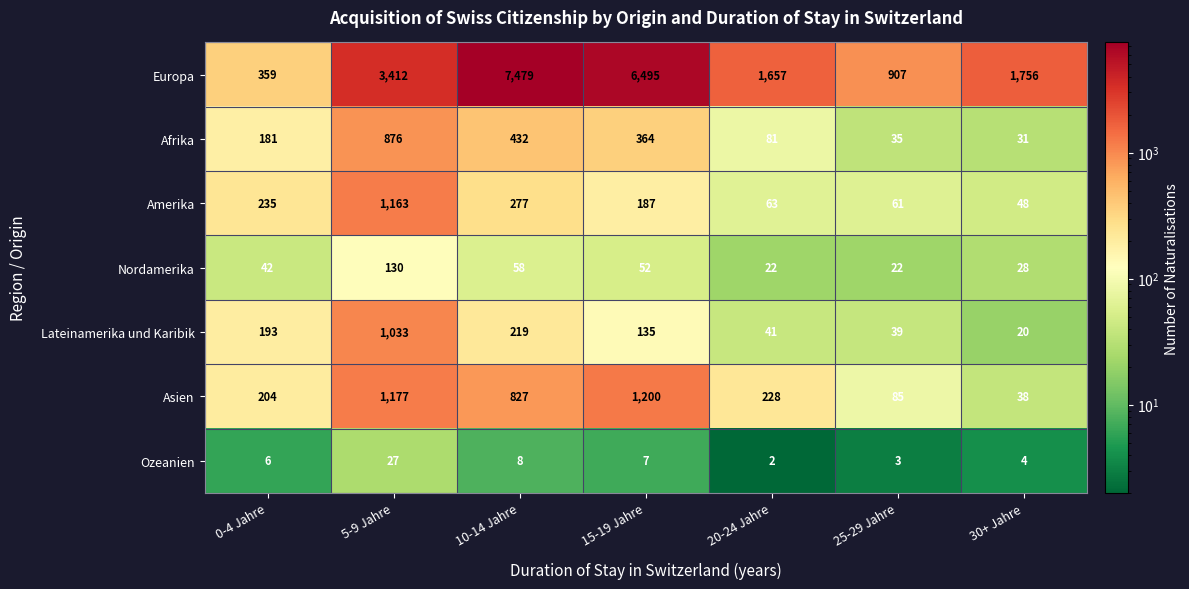

What value does the Afrika series have at 5-9 Jahre?

876